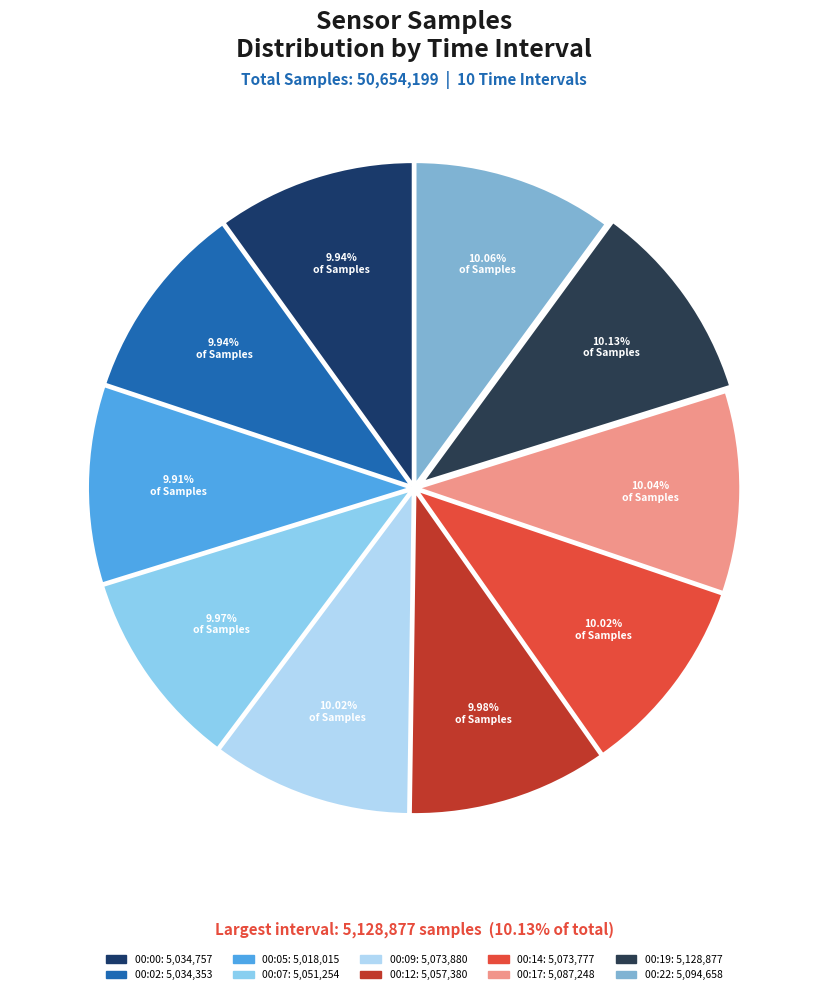

Between 00:00 and 00:22, which is larger?

00:22